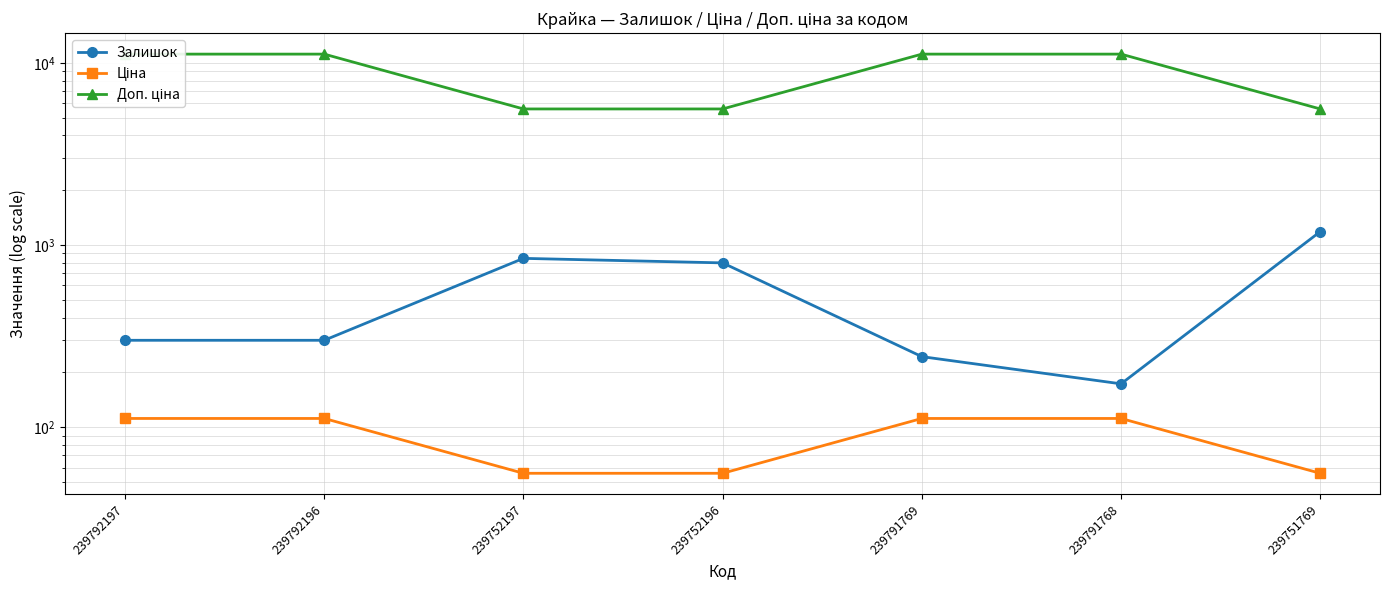

What is the sum of the Залишок values at 239751769 and 239791768?

1358.0